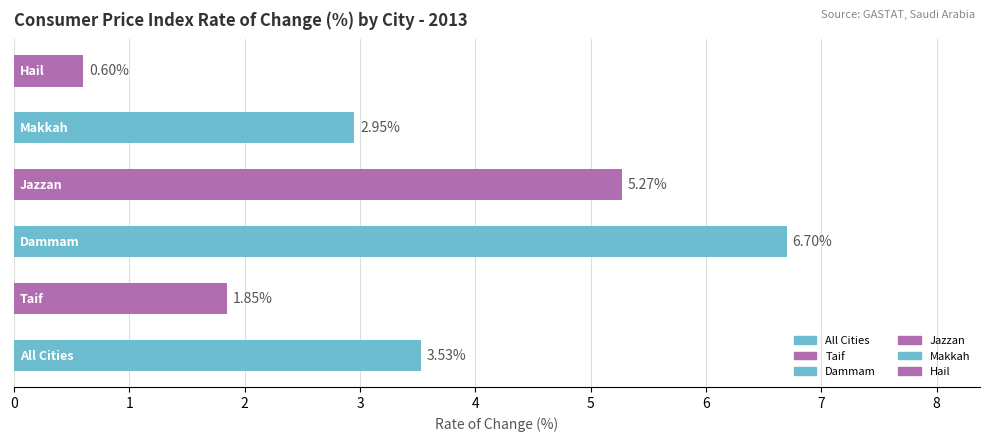

What is the sum of all values?

20.9